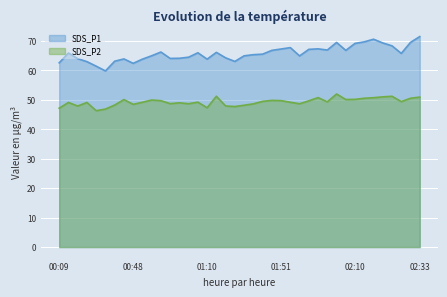

At which category does SDS_P1 reach its first local valley?

00:40